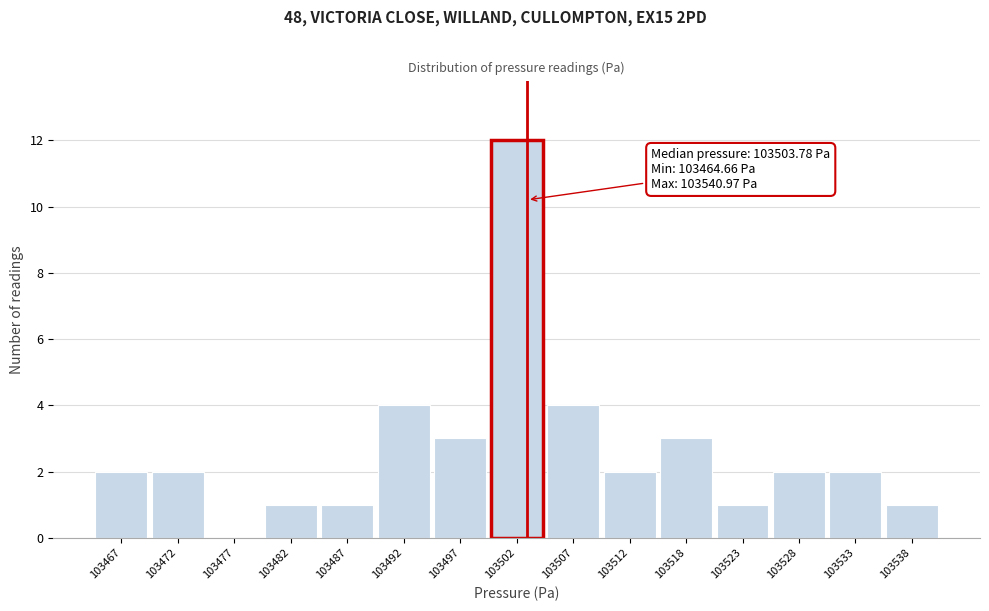

Reading left to right, list all the values displayed in this chart.

103467=2	103472=2	103477=0	103482=1	103487=1	103492=4	103497=3	103502=12	103507=4	103512=2	103518=3	103523=1	103528=2	103533=2	103538=1